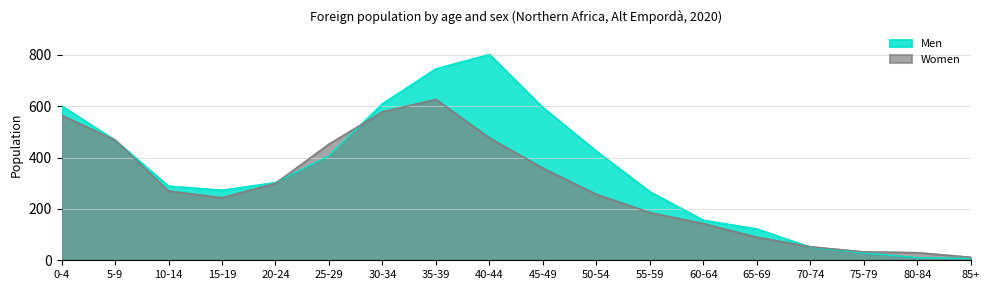

What position from the right is 45-49?

9